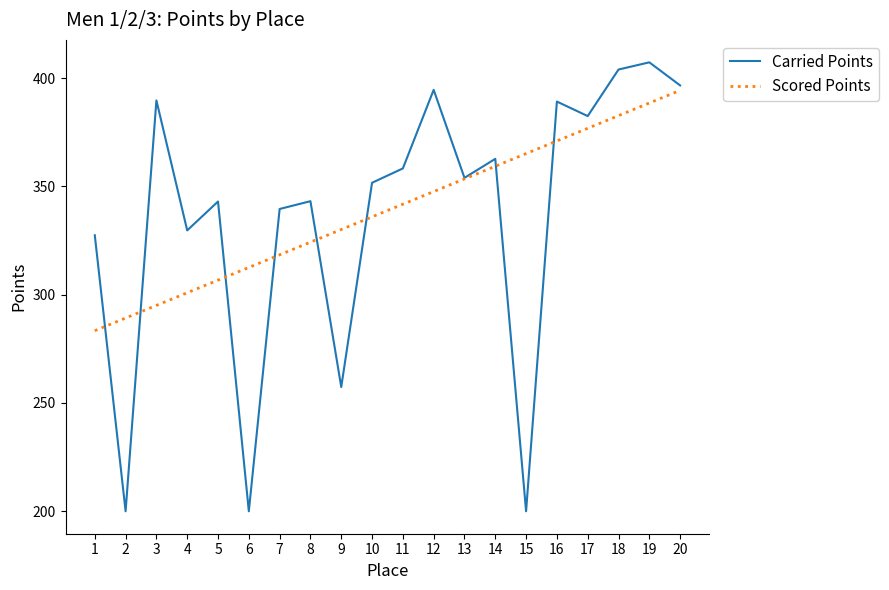

What is the average value of the Carried Points series?

336.5